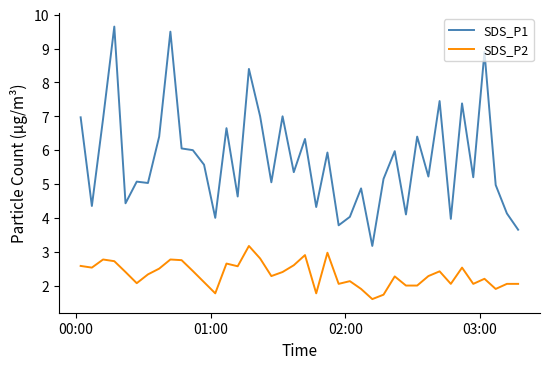

How many lines are shown in the chart?

2